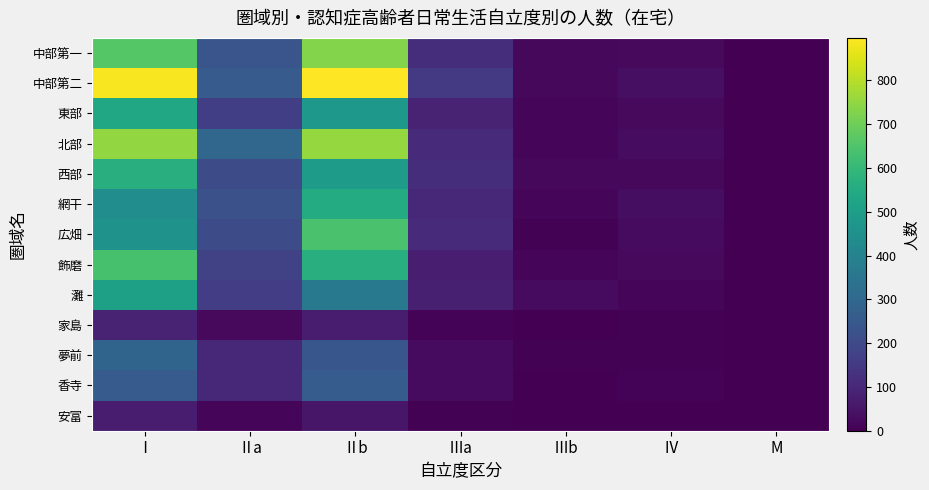

Rank the series by their maximum value, from lowest to highest.

安富, 家島, 香寺, 夢前, 灘, 東部, 網干, 西部, 飾磨, 広畑, 中部第一, 北部, 中部第二